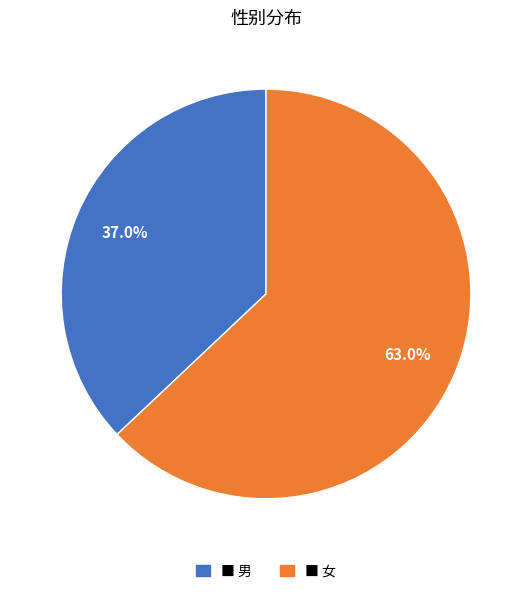

How many slices are in this pie chart?

2